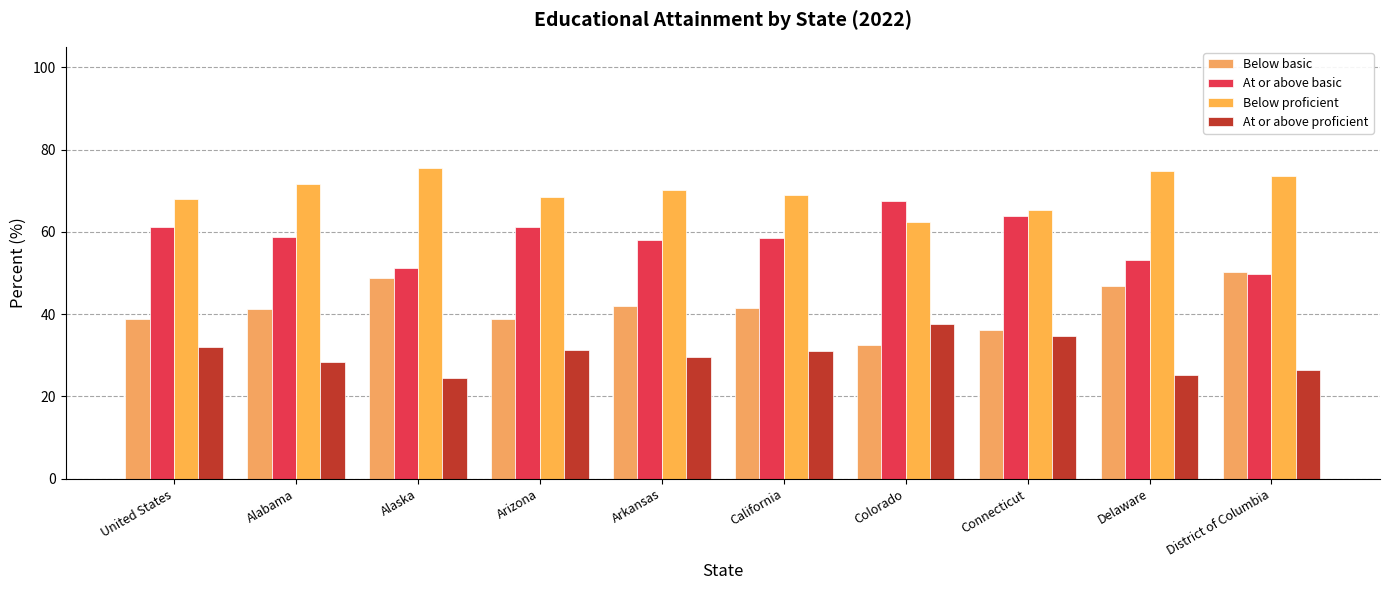

What is the average value of the Below basic series?

41.7